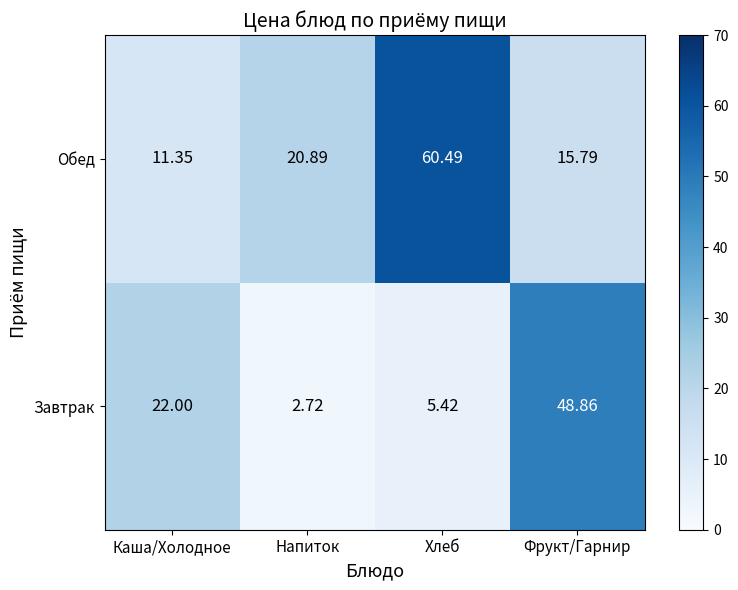

What is the difference between the highest and lowest values at Хлеб?

55.1